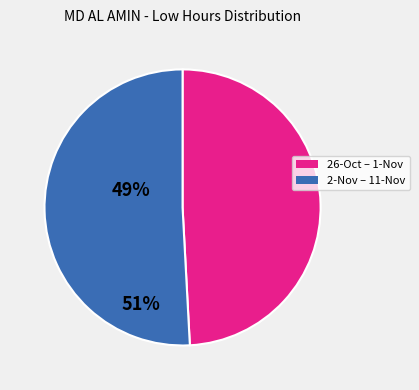

Is there any slice that represents more than half of the pie?

Yes